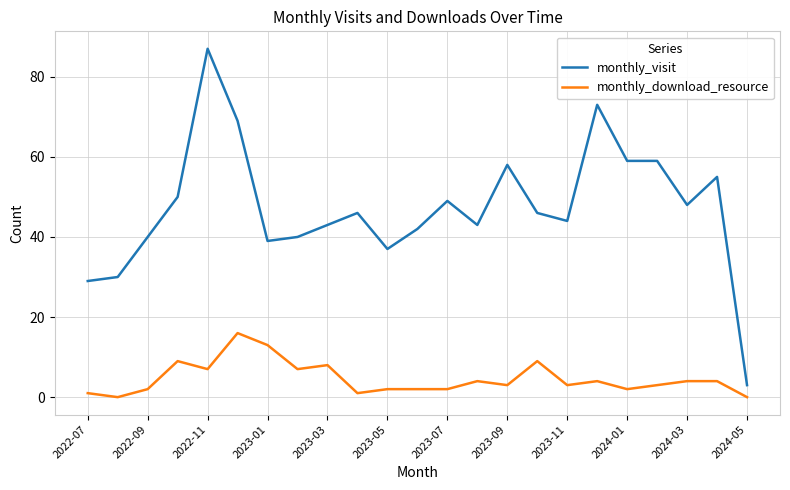

True or false: monthly_visit and monthly_download_resource intersect in this chart.

False